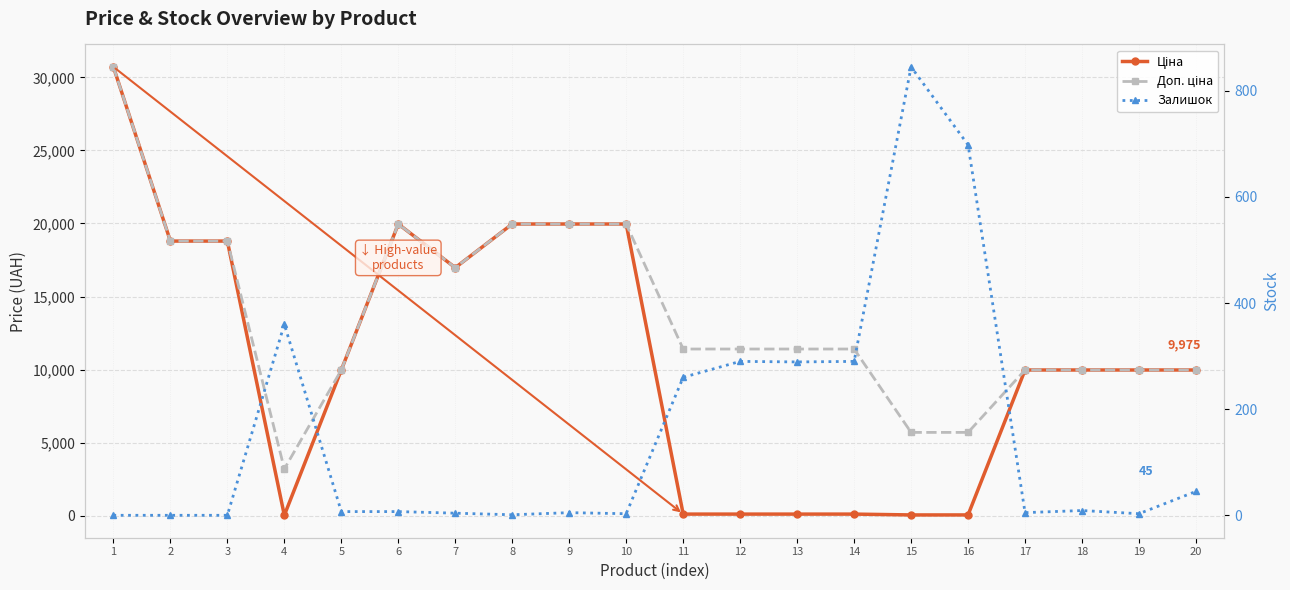

True or false: Ціна and Доп. ціна intersect in this chart.

False